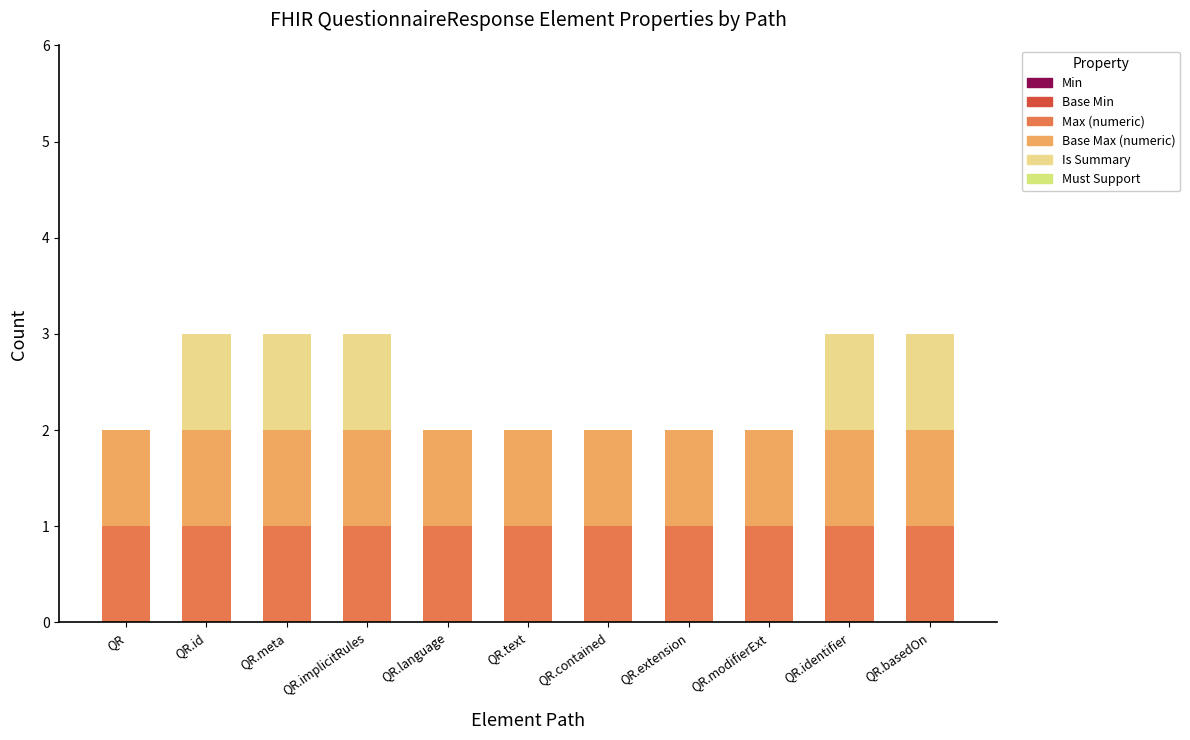

Are the bars horizontal?

No